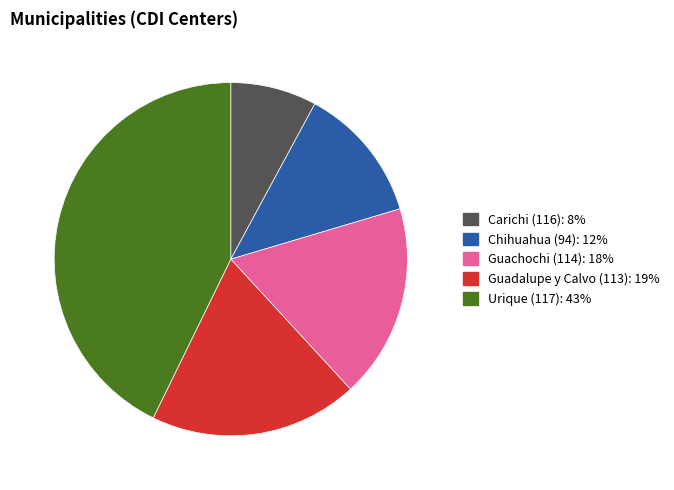

Approximately how many times larger is the value at Urique (117) compared to Carichi (116)?

5.4